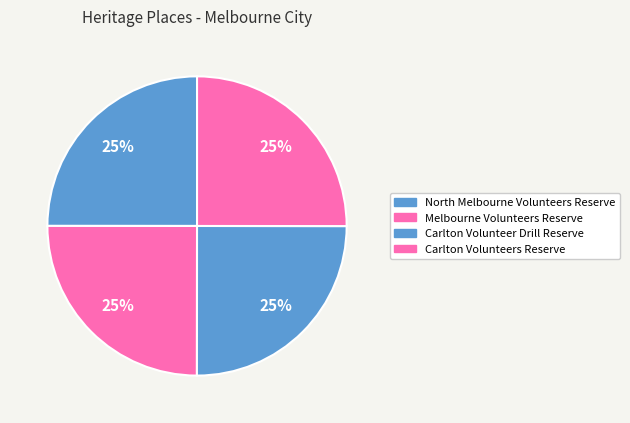

Is it true that Carlton Volunteer Drill Reserve is 25% of the pie?

True